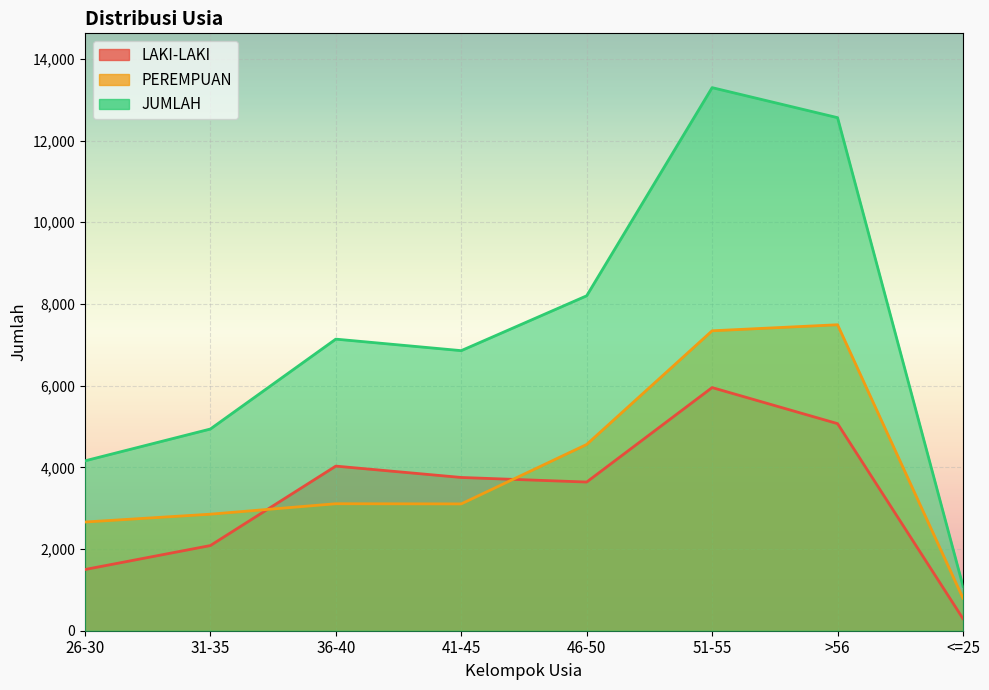

What are all the series names shown in the legend?

LAKI-LAKI, PEREMPUAN, JUMLAH